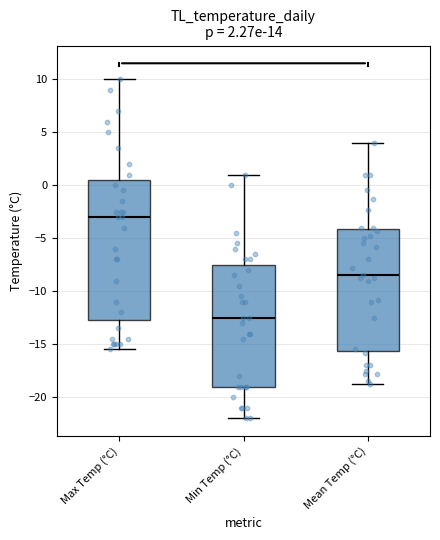

Which box's median line is the highest?

Max Temp (°C)